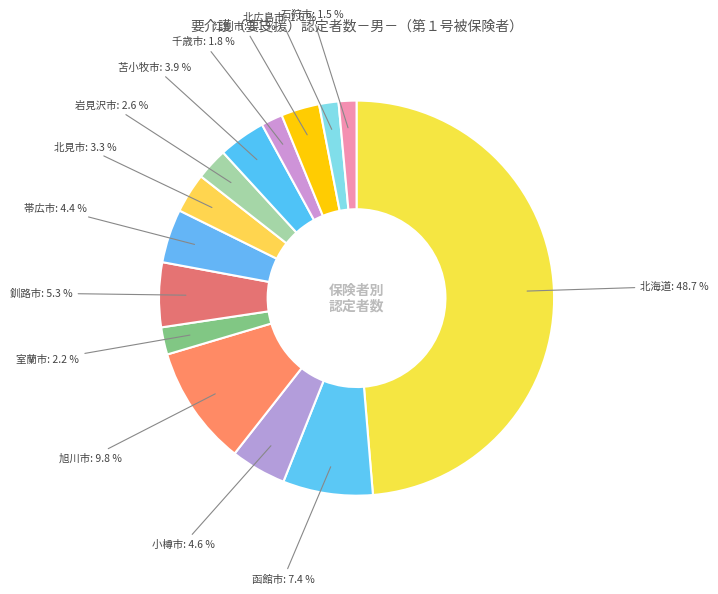

Is the sum of 小樽市 and 石狩市 greater than half?

No